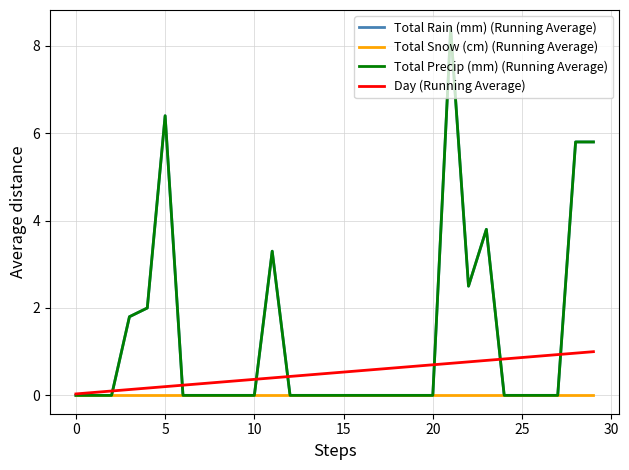

Reading left to right, extract all data points from this chart.

Total Rain (mm) (Running Average): 0.0	0.0	0.0	1.8	2.0	6.4	0.0	0.0	0.0	0.0	0.0	3.3	0.0	0.0	0.0	0.0	0.0	0.0	0.0	0.0	0.0	8.4	2.5	3.8	0.0	0.0	0.0	0.0	5.8	5.8
Total Snow (cm) (Running Average): 0.0	0.0	0.0	0.0	0.0	0.0	0.0	0.0	0.0	0.0	0.0	0.0	0.0	0.0	0.0	0.0	0.0	0.0	0.0	0.0	0.0	0.0	0.0	0.0	0.0	0.0	0.0	0.0	0.0	0.0
Total Precip (mm) (Running Average): 0.0	0.0	0.0	1.8	2.0	6.4	0.0	0.0	0.0	0.0	0.0	3.3	0.0	0.0	0.0	0.0	0.0	0.0	0.0	0.0	0.0	8.4	2.5	3.8	0.0	0.0	0.0	0.0	5.8	5.8
Day (Running Average): 0.0	0.1	0.1	0.1	0.2	0.2	0.2	0.3	0.3	0.3	0.4	0.4	0.4	0.5	0.5	0.5	0.6	0.6	0.6	0.7	0.7	0.7	0.8	0.8	0.8	0.9	0.9	0.9	1.0	1.0